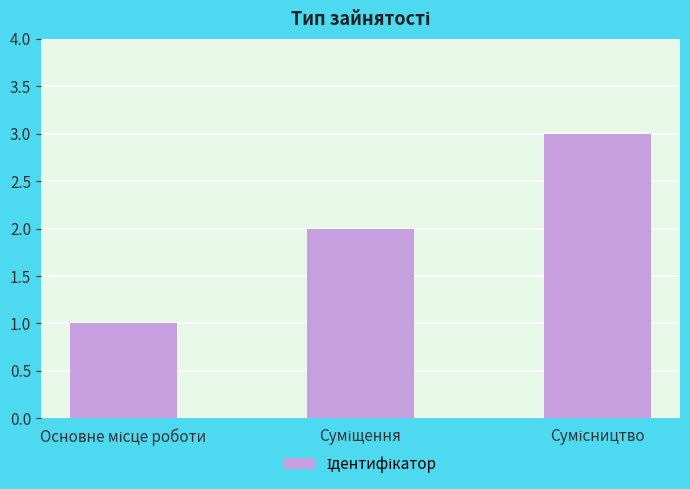

What is the sum of all values?

6